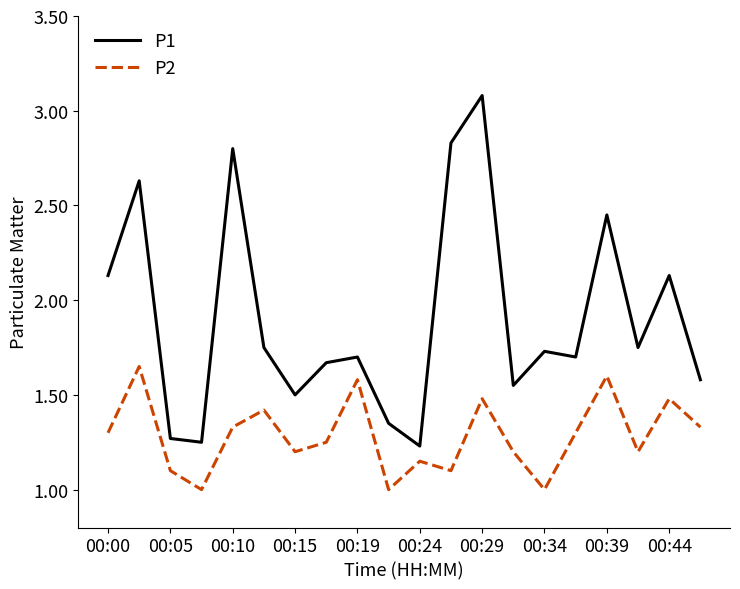

Is this an area chart (filled region under the line)?

No